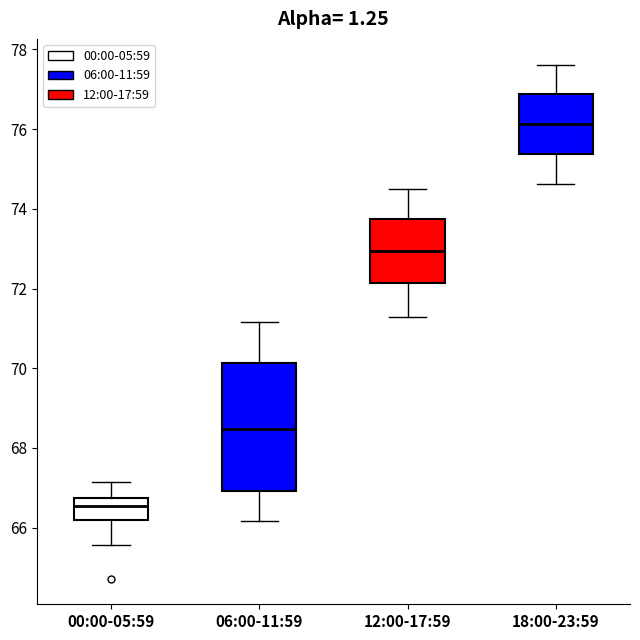

Where does the lower whisker of the box for 00:00-05:59 end on the y-axis? The values are not printed on the chart, so give them approximately, as read against the axis.

65.6